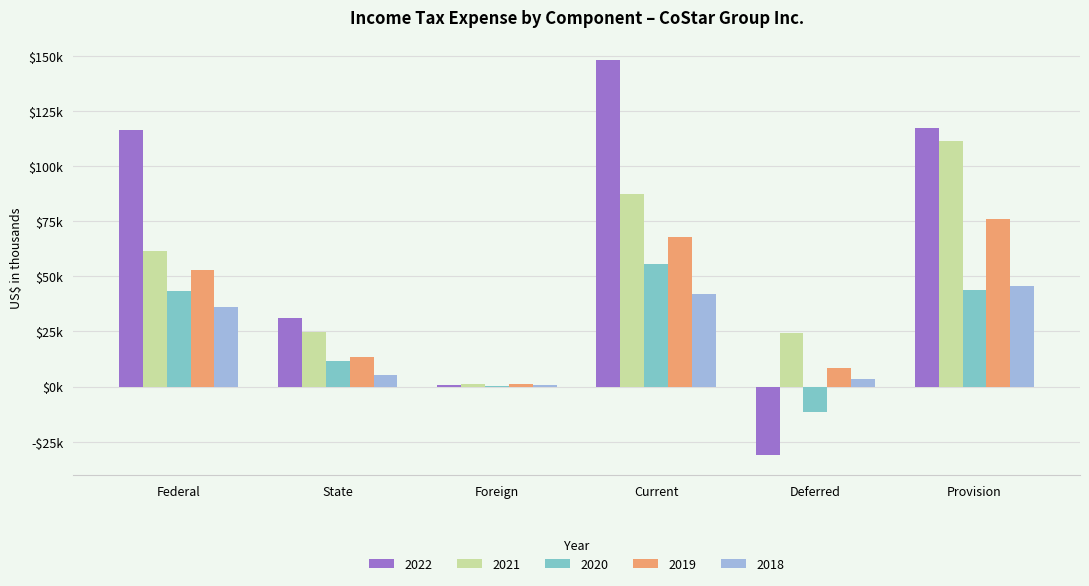

What is the total value across all series at State?

86137